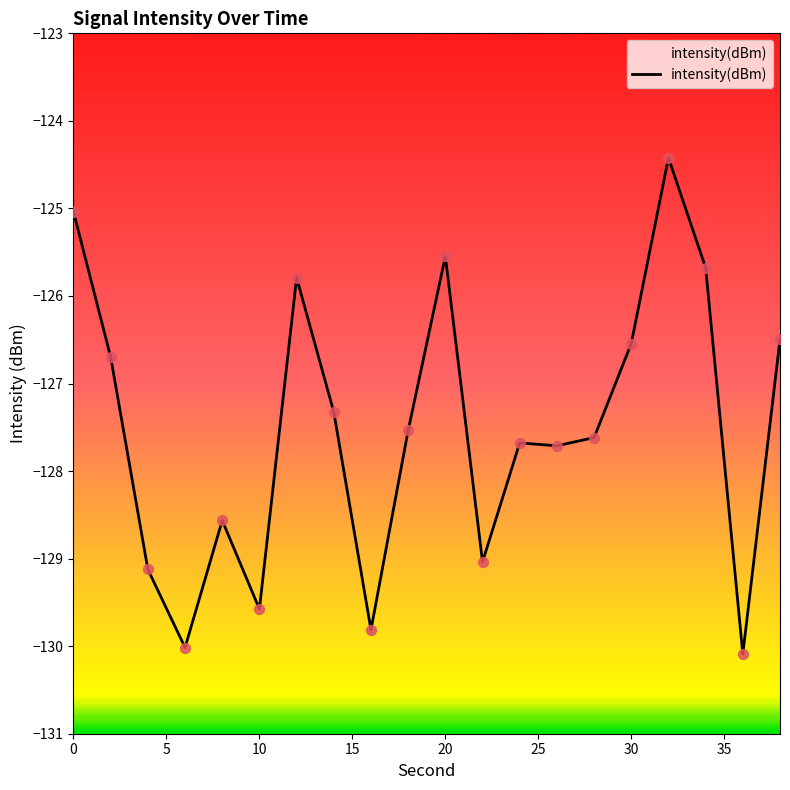

What is the change in value from 40 to 15?

+3.3